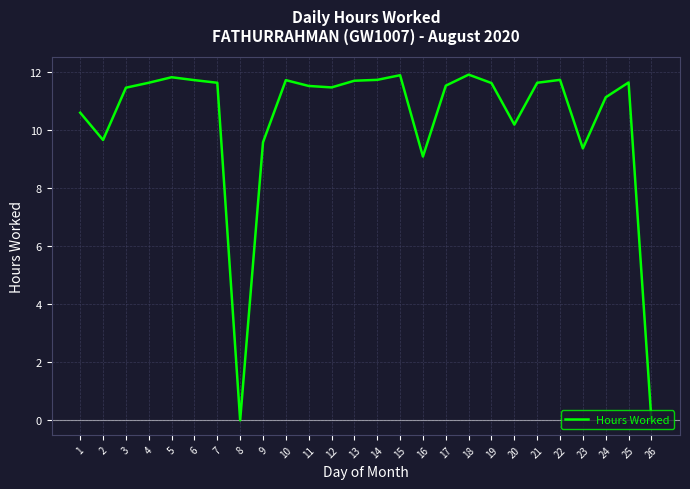

Which has a higher value, 14 or 16?

14